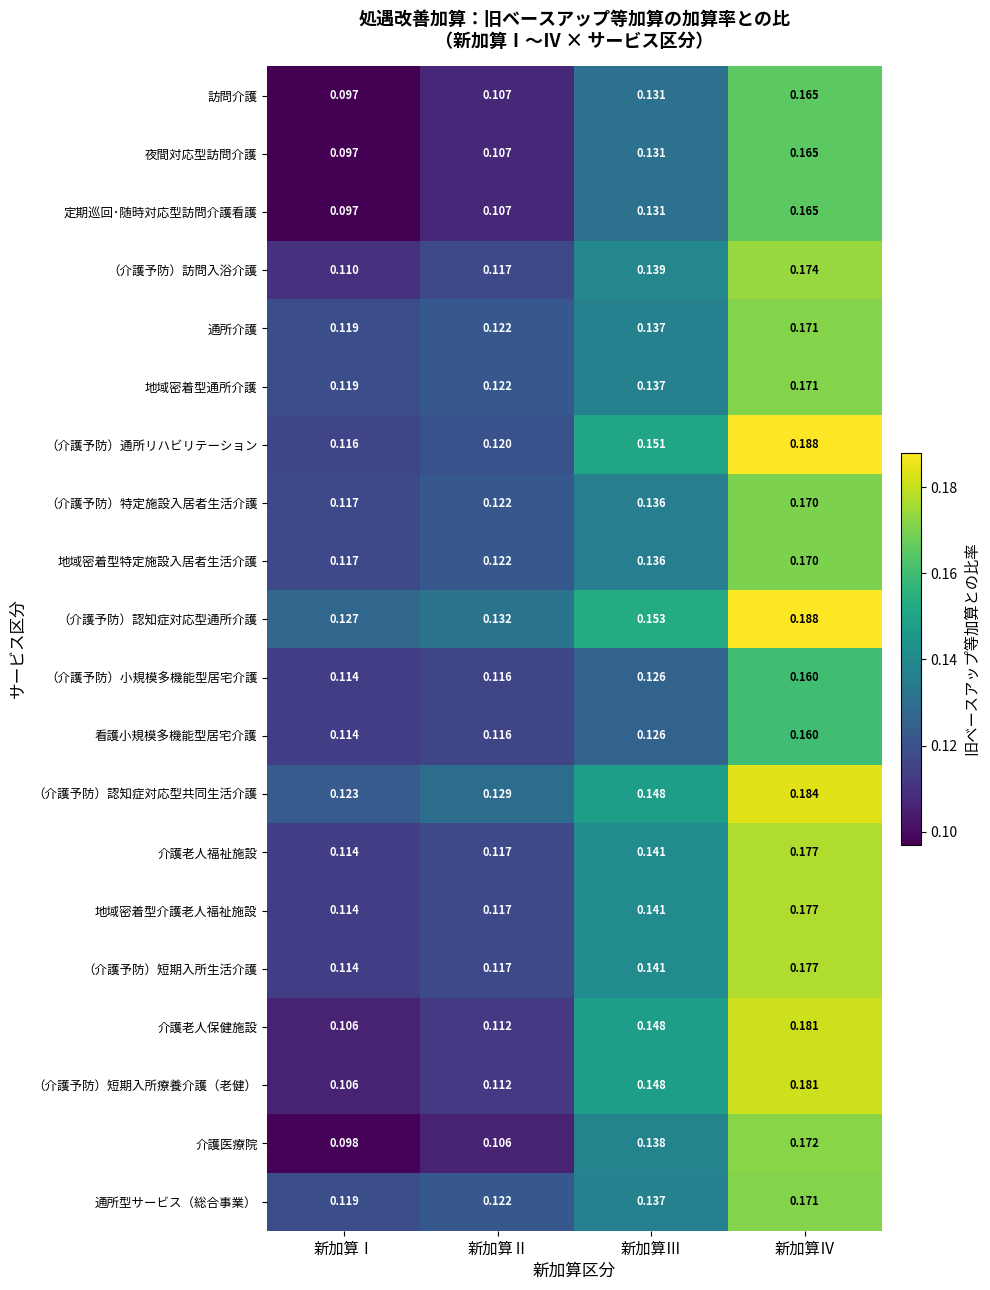

List the labels in order of 看護小規模多機能型居宅介護 value, smallest first.

新加算Ⅰ, 新加算Ⅱ, 新加算Ⅲ, 新加算Ⅳ